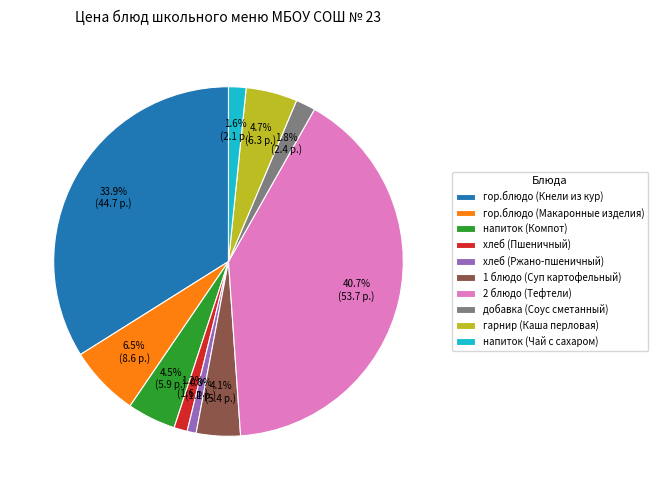

Count the number of slices in the pie.

10